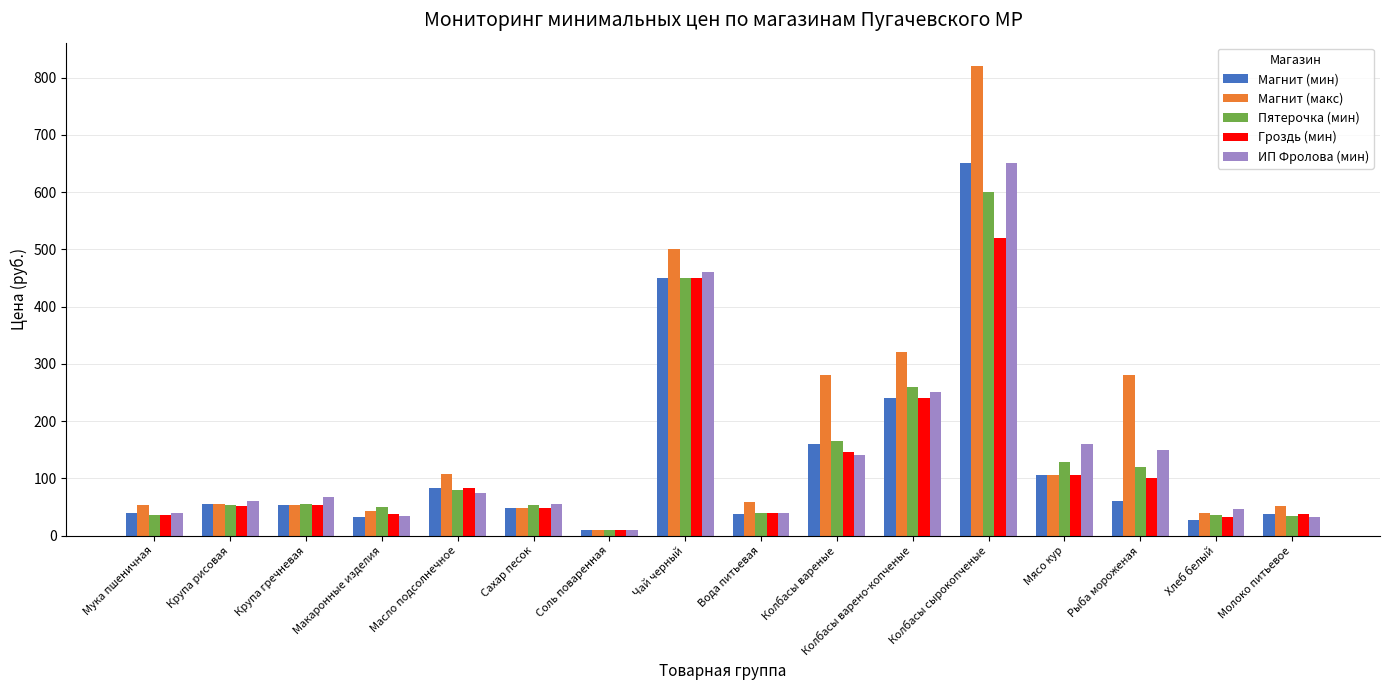

How many bars are there in total?

80